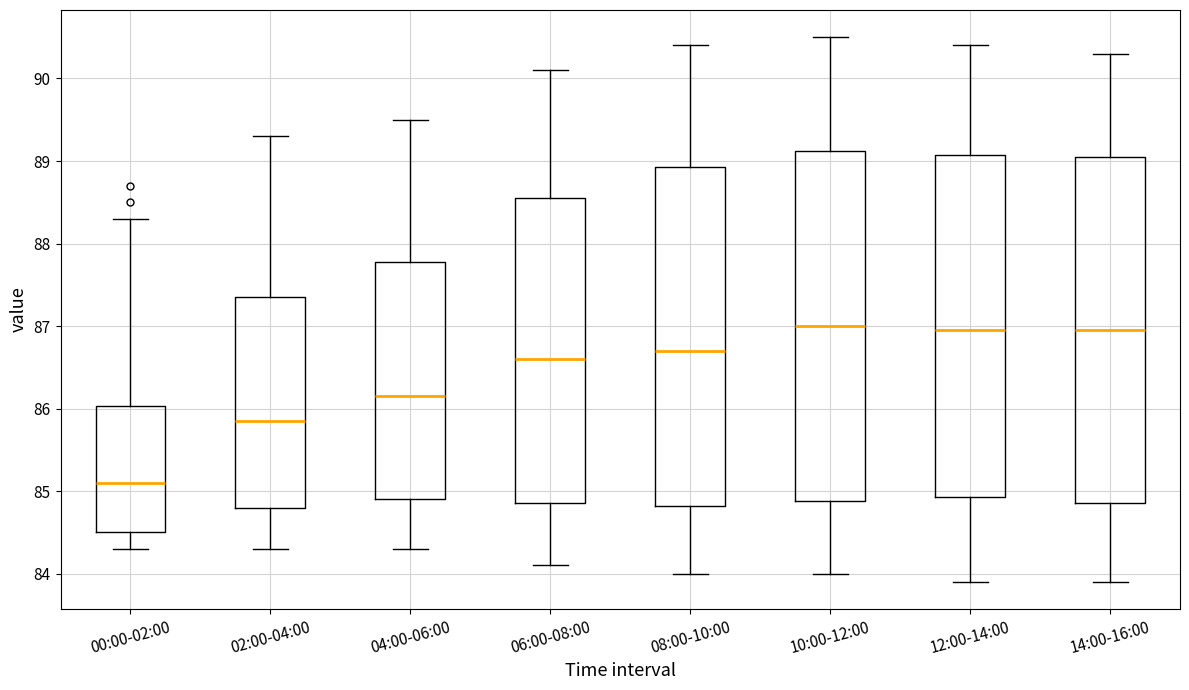

Reading left to right, transcribe this box plot: for each box, give where its median line is, the range the box spans, and where its two whiskers end, as read against the y-axis. The values are not printed on the chart, so give them approximately, as read against the axis.

00:00-02:00: median 85.1, box 84.5 to 86.0, whiskers 84.3 to 88.3
02:00-04:00: median 85.9, box 84.8 to 87.4, whiskers 84.3 to 89.3
04:00-06:00: median 86.2, box 84.9 to 87.8, whiskers 84.3 to 89.5
06:00-08:00: median 86.6, box 84.9 to 88.6, whiskers 84.1 to 90.1
08:00-10:00: median 86.7, box 84.8 to 88.9, whiskers 84.0 to 90.4
10:00-12:00: median 87.0, box 84.9 to 89.1, whiskers 84.0 to 90.5
12:00-14:00: median 87.0, box 84.9 to 89.1, whiskers 83.9 to 90.4
14:00-16:00: median 87.0, box 84.9 to 89.1, whiskers 83.9 to 90.3